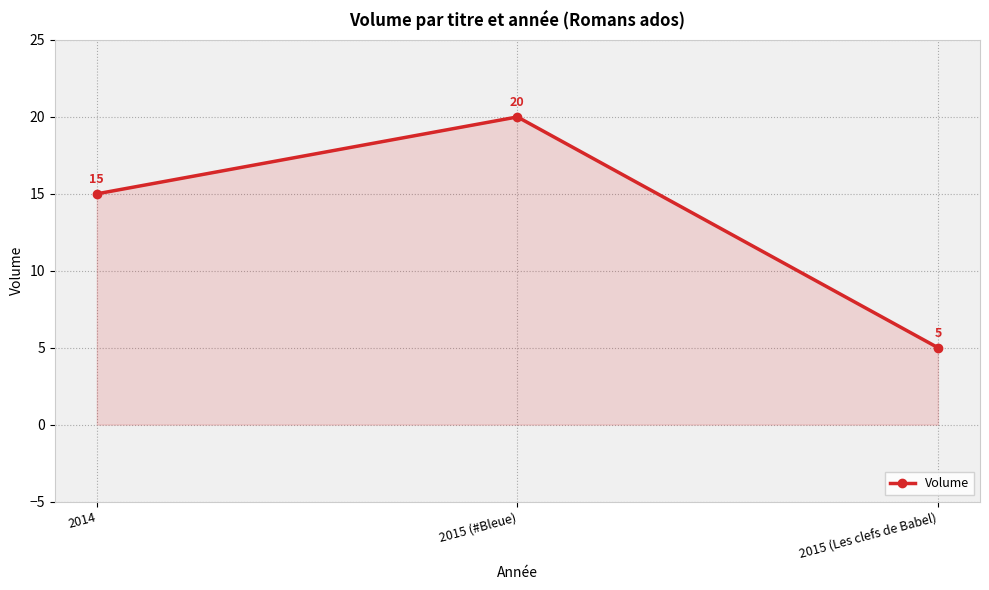

What is the value of the 2nd point from the left?

20